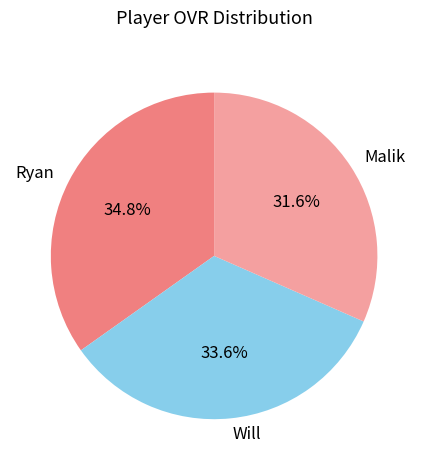

To the nearest percent, what is the average slice percentage?

33%